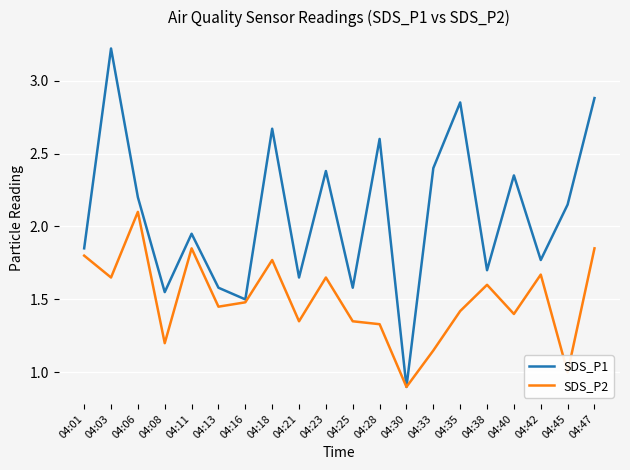

At which category is the sum across all series the highest?

04:03